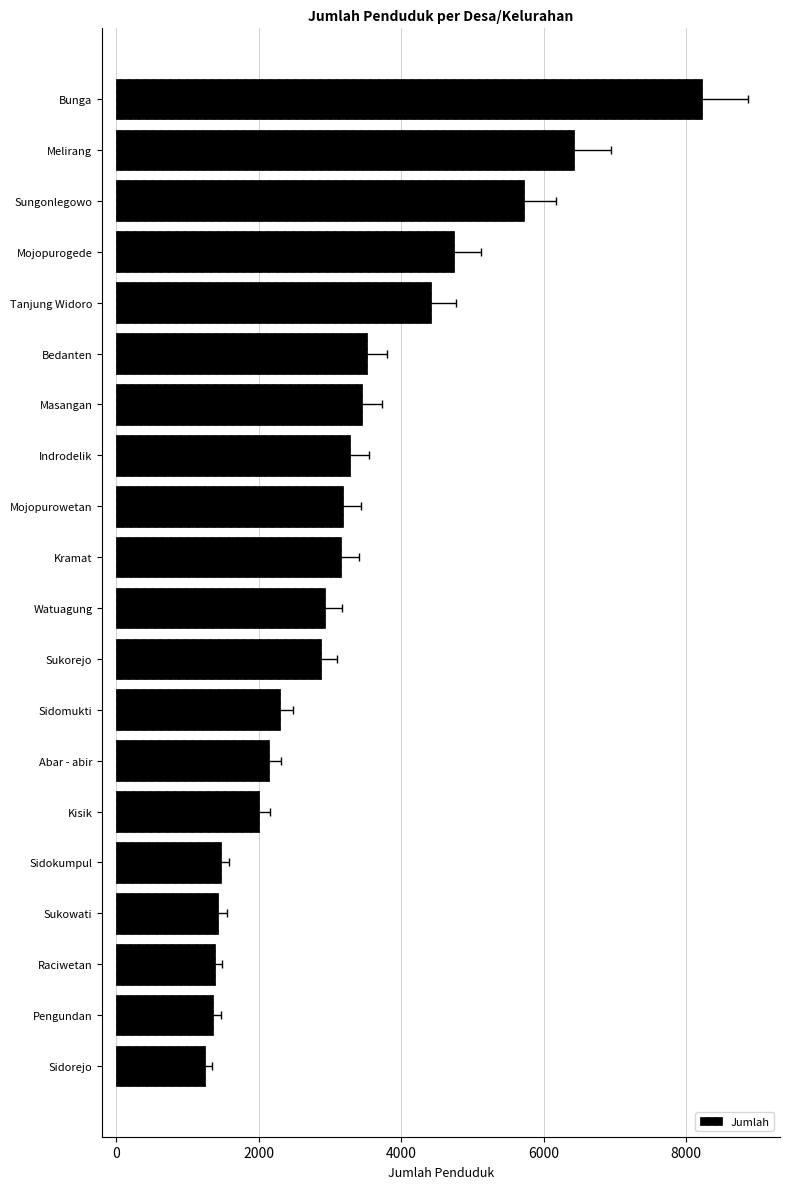

Reading right to left, transcribe all the data shown in this chart.

8220	6429	5719	4747	4418	3522	3448	3284	3178	3149	2934	2872	2296	2143	2003	1467	1432	1379	1357	1238